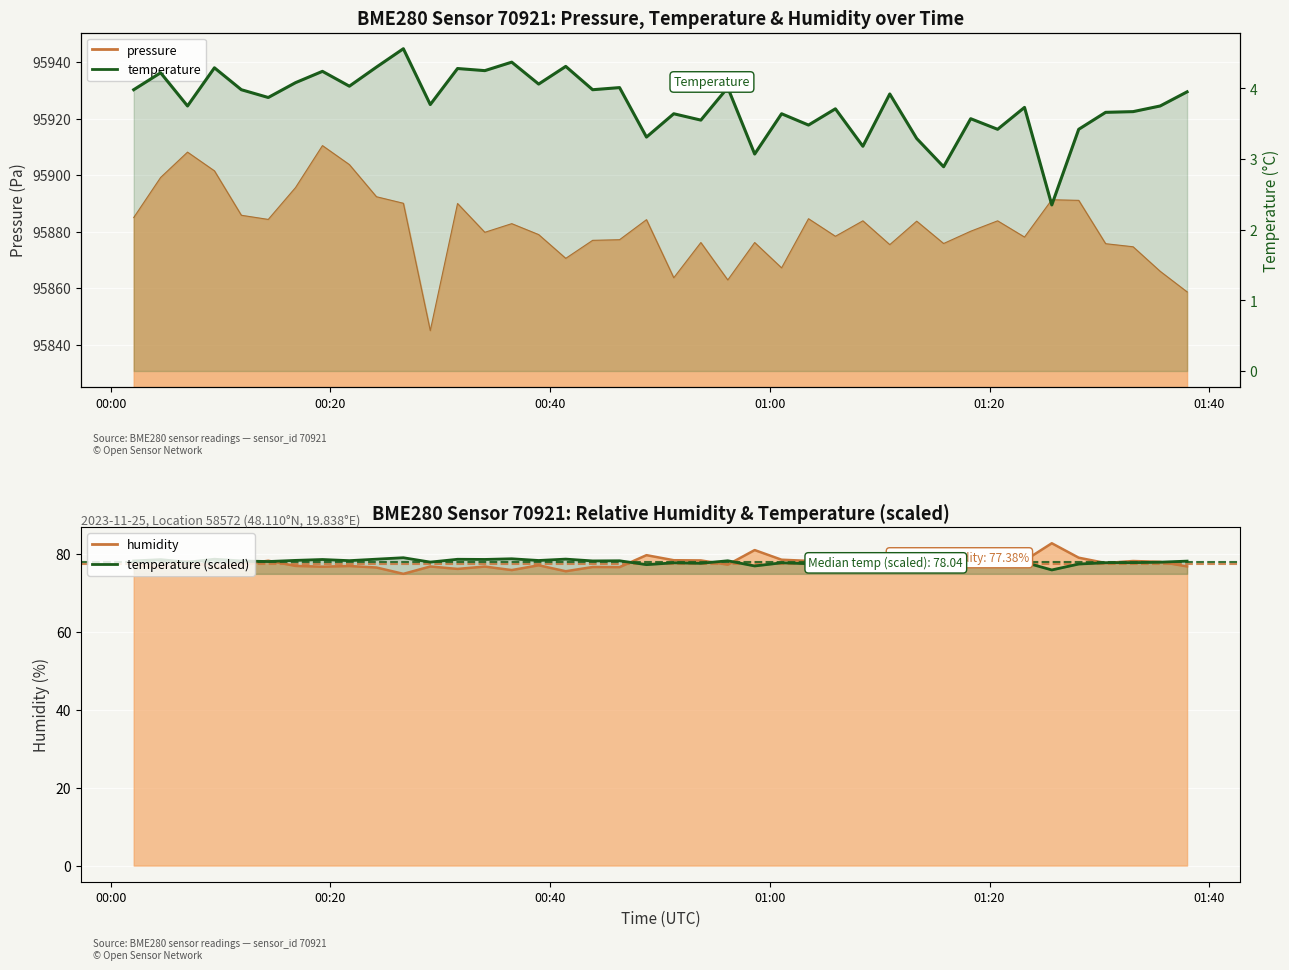

True or false: humidity has a value of 51.9 at 30.

False